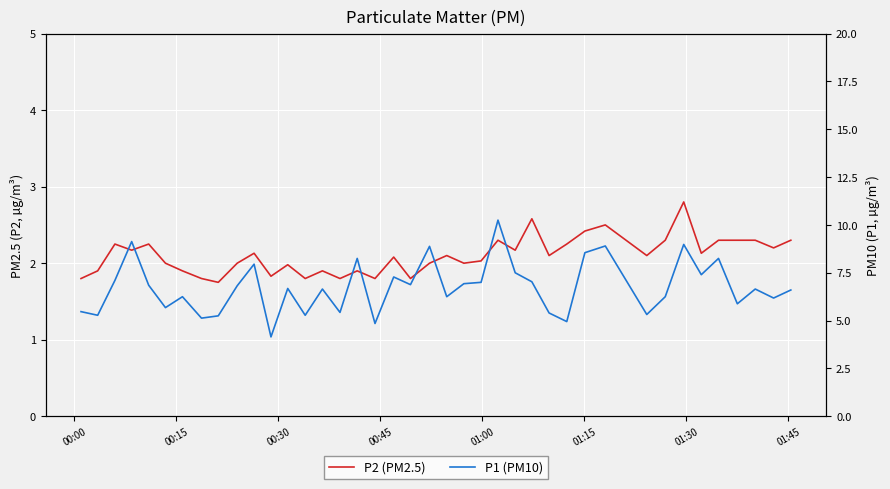

True or false: P1 (PM10) and P2 (PM2.5) intersect in this chart.

False